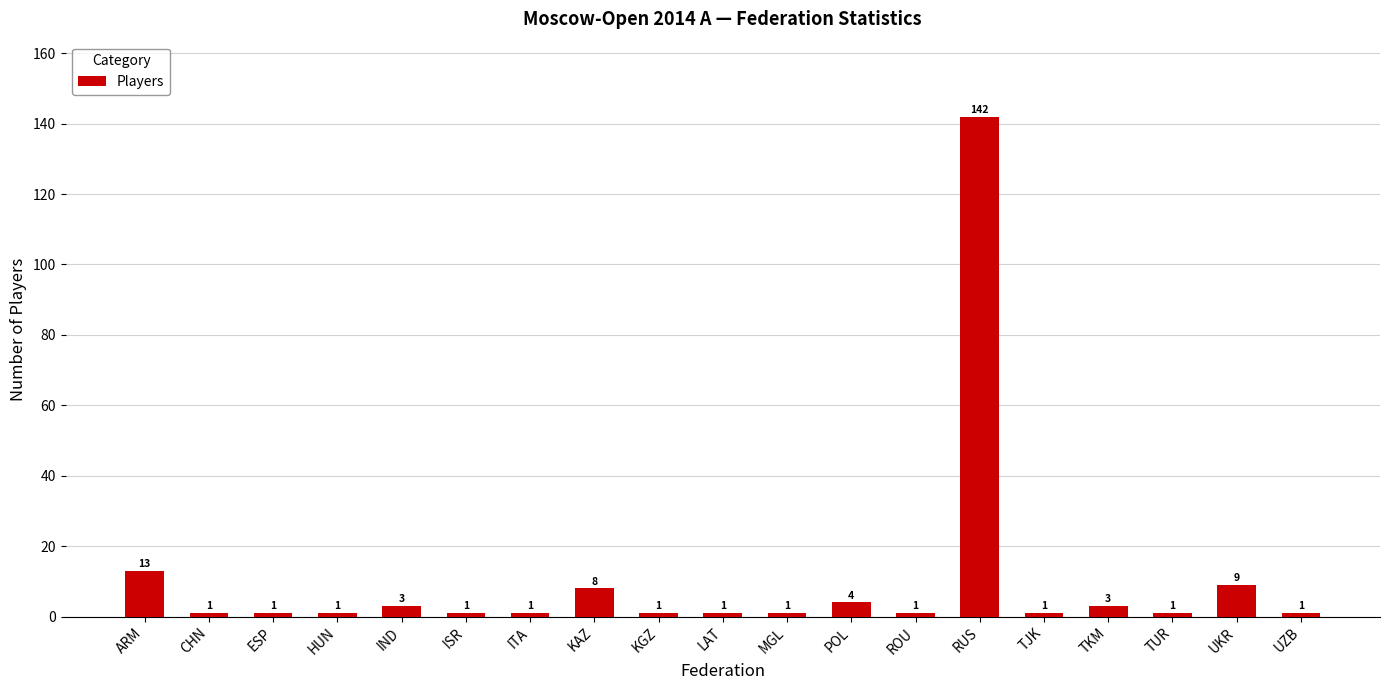

Reading left to right, what are all the values shown in this chart?

13	1	1	1	3	1	1	8	1	1	1	4	1	142	1	3	1	9	1